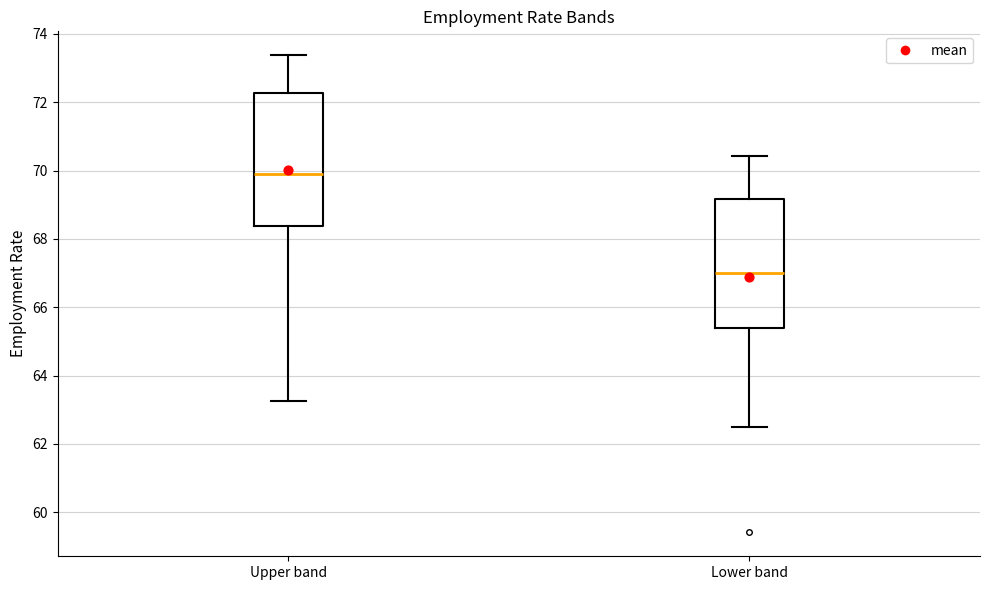

Which box's median line is the highest?

Upper band